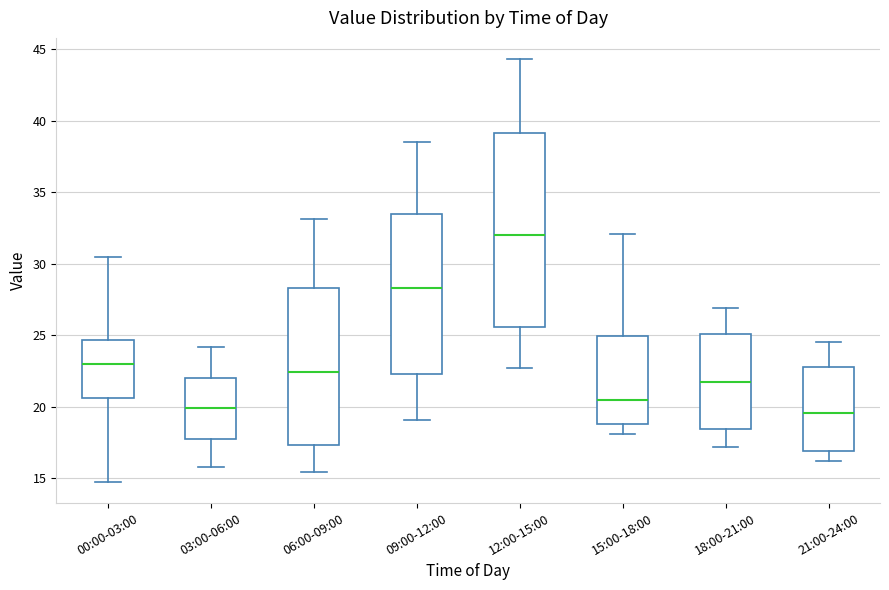

Reading left to right, read every box against the y-axis: the position of its median line, the range the box covers, and the ends of its whiskers. The values are not printed on the chart, so give them approximately, as read against the axis.

00:00-03:00: median 23.0, box 20.5 to 24.5, whiskers 15.0 to 30.5
03:00-06:00: median 20.0, box 18.0 to 22.0, whiskers 16.0 to 24.0
06:00-09:00: median 22.5, box 17.5 to 28.5, whiskers 15.5 to 33.0
09:00-12:00: median 28.5, box 22.5 to 33.5, whiskers 19.0 to 38.5
12:00-15:00: median 32.0, box 25.5 to 39.0, whiskers 22.5 to 44.5
15:00-18:00: median 20.5, box 19.0 to 25.0, whiskers 18.0 to 32.0
18:00-21:00: median 22.0, box 18.5 to 25.0, whiskers 17.0 to 27.0
21:00-24:00: median 19.5, box 17.0 to 23.0, whiskers 16.0 to 24.5